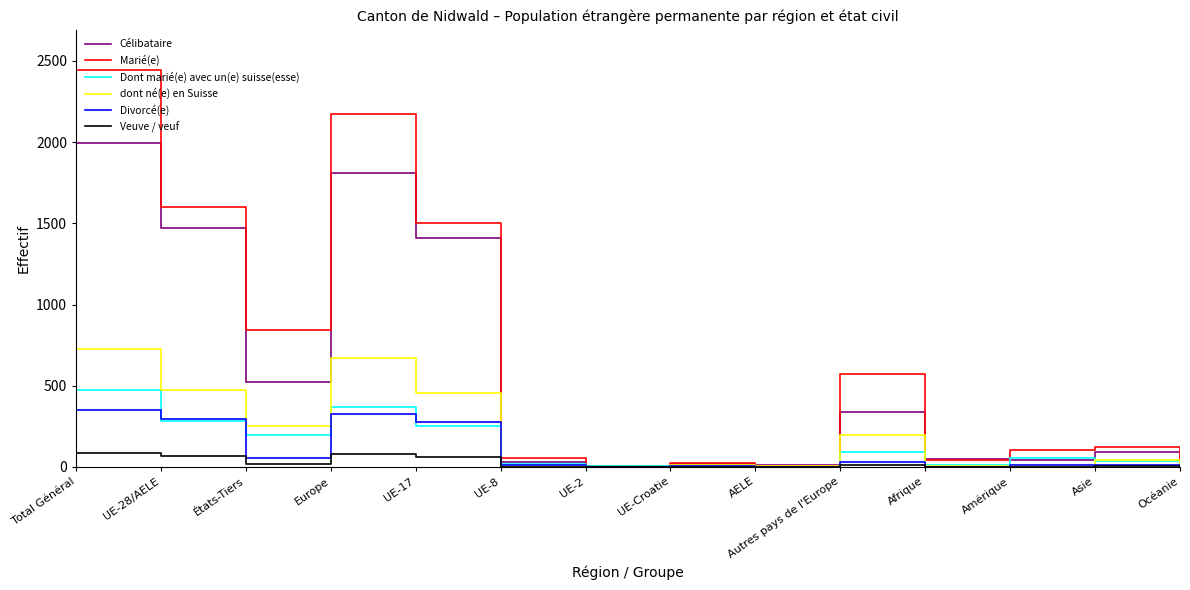

List the series in order of their peak value, lowest first.

Veuve / veuf, Divorcé(e), Dont marié(e) avec un(e) suisse(esse), dont né(e) en Suisse, Célibataire, Marié(e)